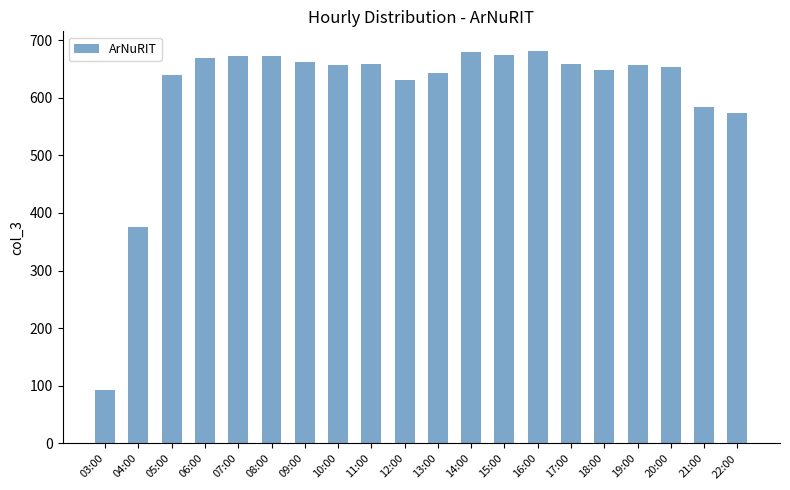

What is the label of the 6th bar from the left?

08:00